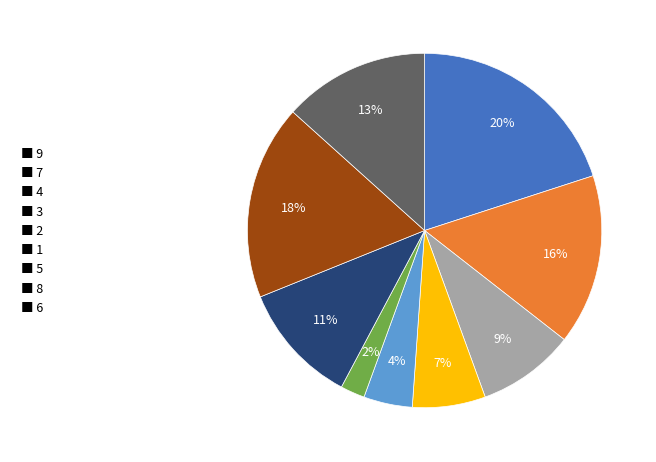

To the nearest percent, what is the average slice percentage?

11%